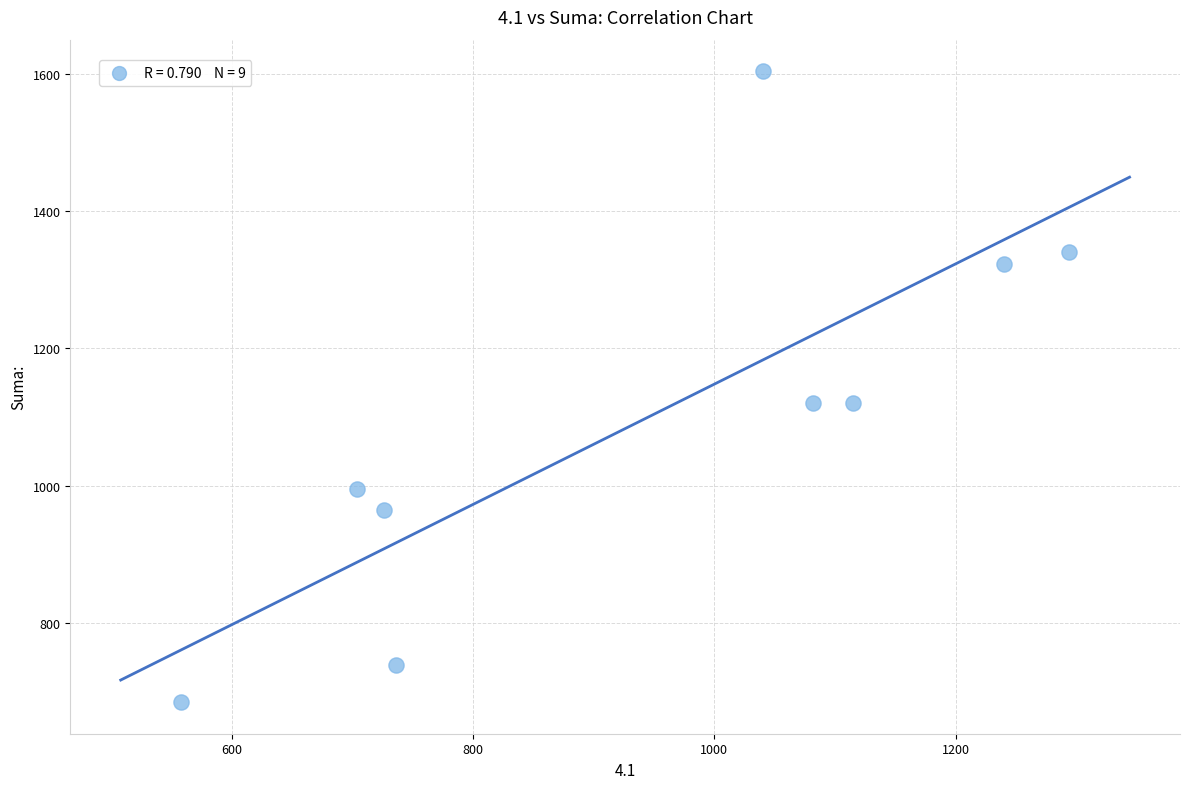

What is the average X value?

944.1